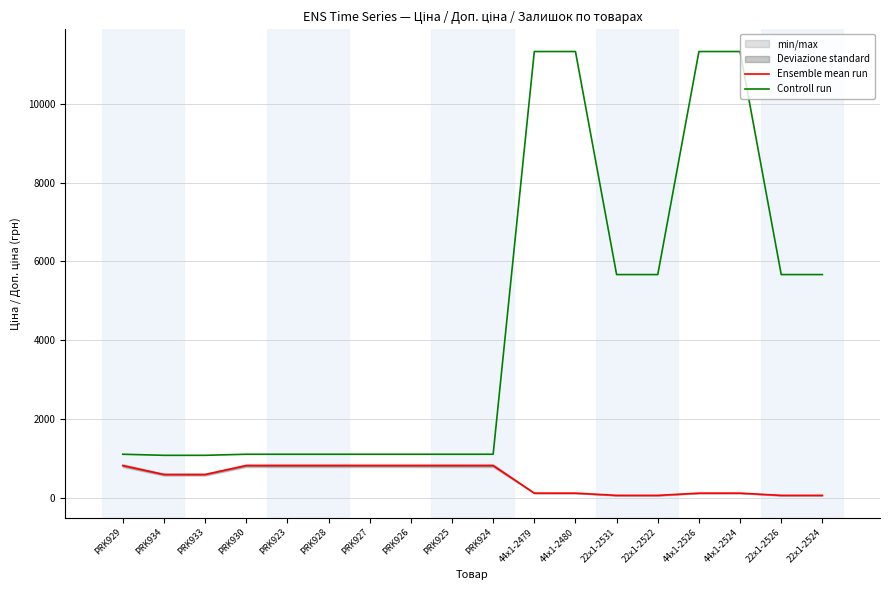

How many values in the Controll run series exceed 1101?

16